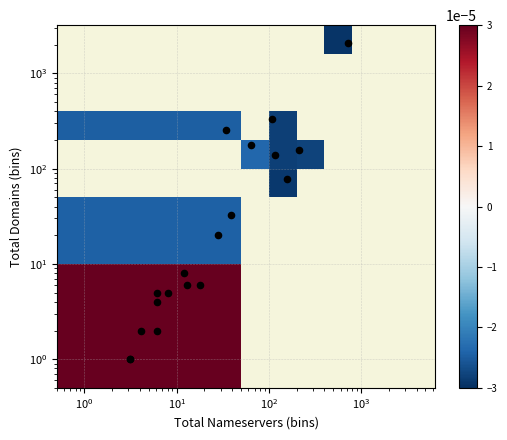

What is the difference between the maximum and minimum values?

2071